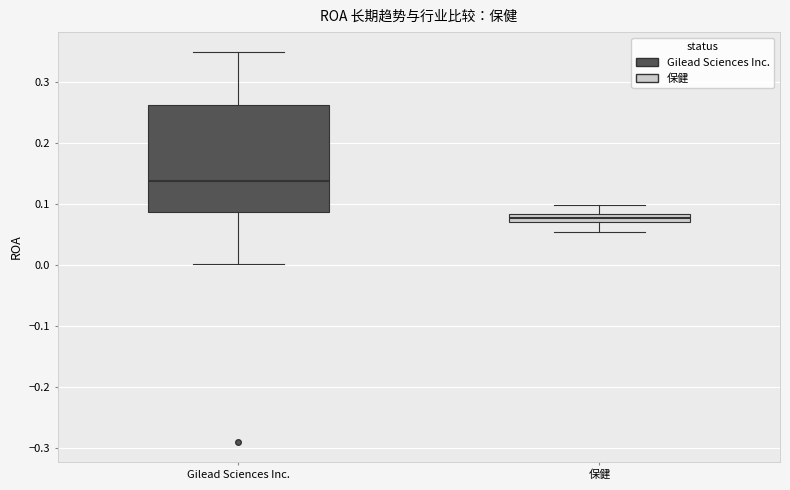

Where is the upper edge of the box for Gilead Sciences Inc. on the y-axis? The values are not printed on the chart, so give them approximately, as read against the axis.

0.26